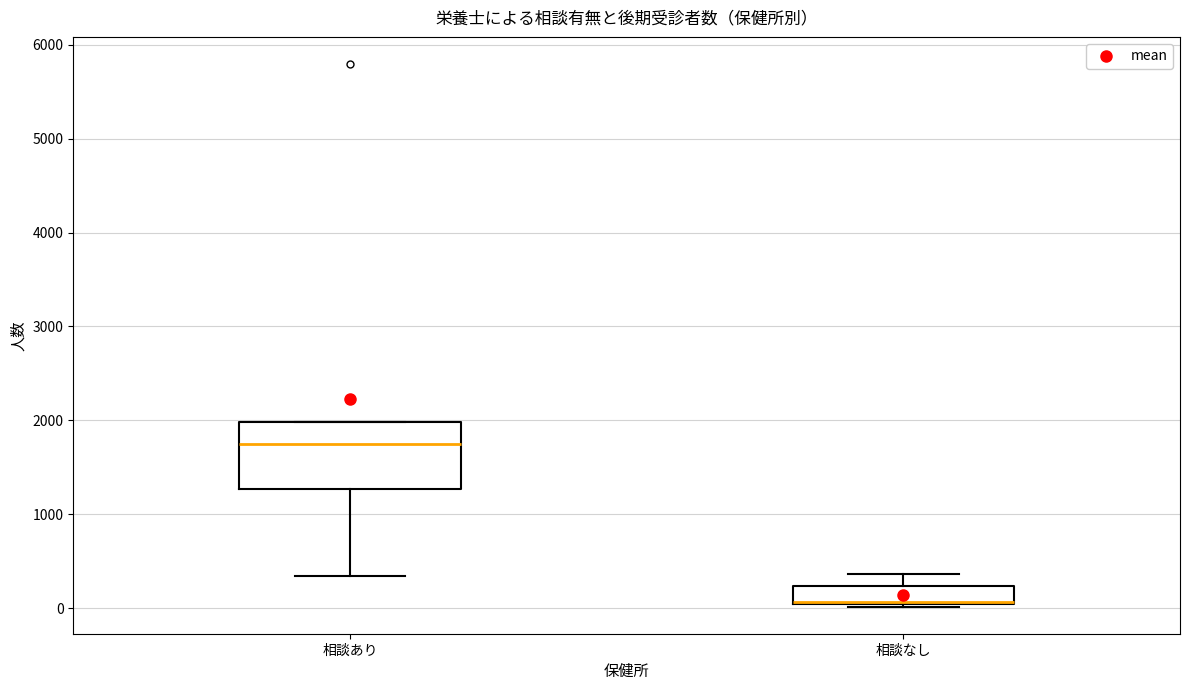

Which box is the tallest, from its lower edge to its upper edge?

相談あり